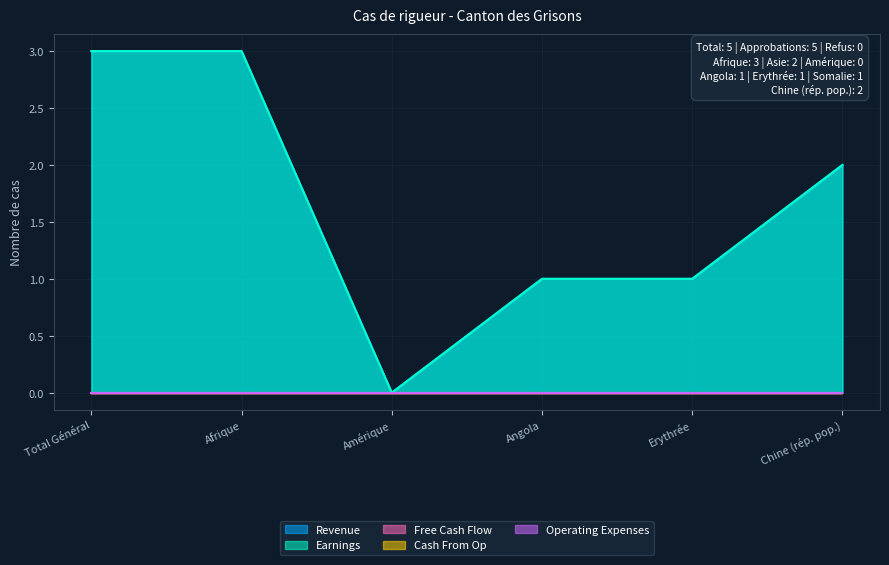

Is the value of Revenue at Angola greater than the value of Earnings at Chine (rép. pop.)?

No